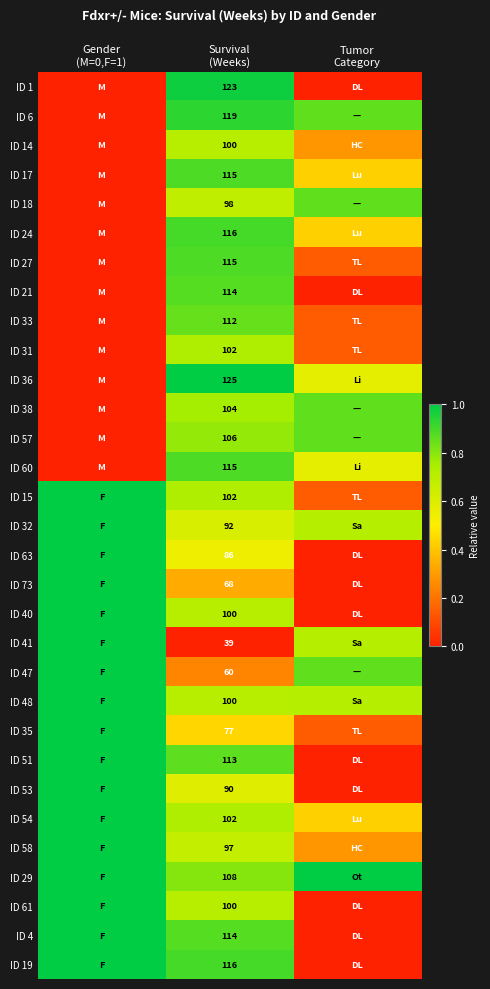

At which category is the sum across all series the highest?

Survival
(Weeks)